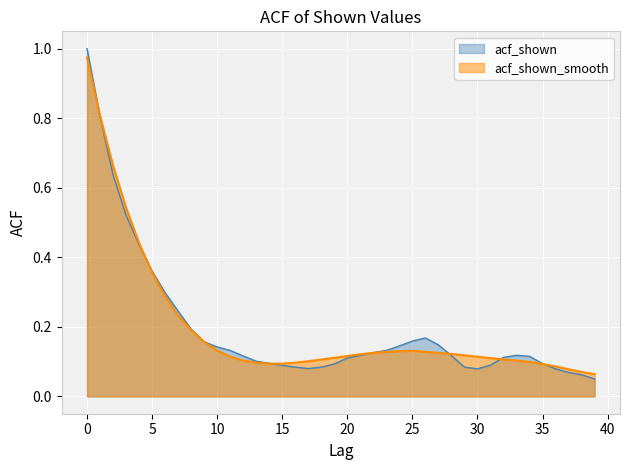

Reading left to right, transcribe all the data shown in this chart.

acf_shown: 0=1.0	1=0.8	2=0.6	3=0.5	4=0.4	5=0.4	6=0.3	7=0.2	8=0.2	9=0.2	10=0.1	11=0.1	12=0.1	13=0.1	14=0.1	15=0.1	16=0.1	17=0.1	18=0.1	19=0.1	20=0.1	21=0.1	22=0.1	23=0.1	24=0.1	25=0.2	26=0.2	27=0.1	28=0.1	29=0.1	30=0.1	31=0.1	32=0.1	33=0.1	34=0.1	35=0.1	36=0.1	37=0.1	38=0.1	39=0.1
acf_shown_smooth: 0=1.0	1=0.8	2=0.7	3=0.5	4=0.4	5=0.4	6=0.3	7=0.2	8=0.2	9=0.2	10=0.1	11=0.1	12=0.1	13=0.1	14=0.1	15=0.1	16=0.1	17=0.1	18=0.1	19=0.1	20=0.1	21=0.1	22=0.1	23=0.1	24=0.1	25=0.1	26=0.1	27=0.1	28=0.1	29=0.1	30=0.1	31=0.1	32=0.1	33=0.1	34=0.1	35=0.1	36=0.1	37=0.1	38=0.1	39=0.1